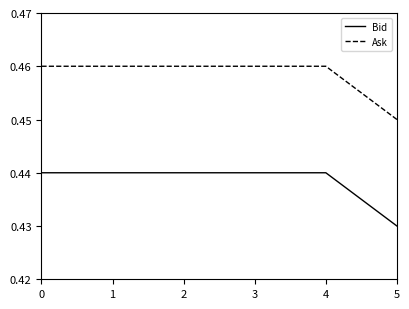

What are all the series names shown in the legend?

Bid, Ask